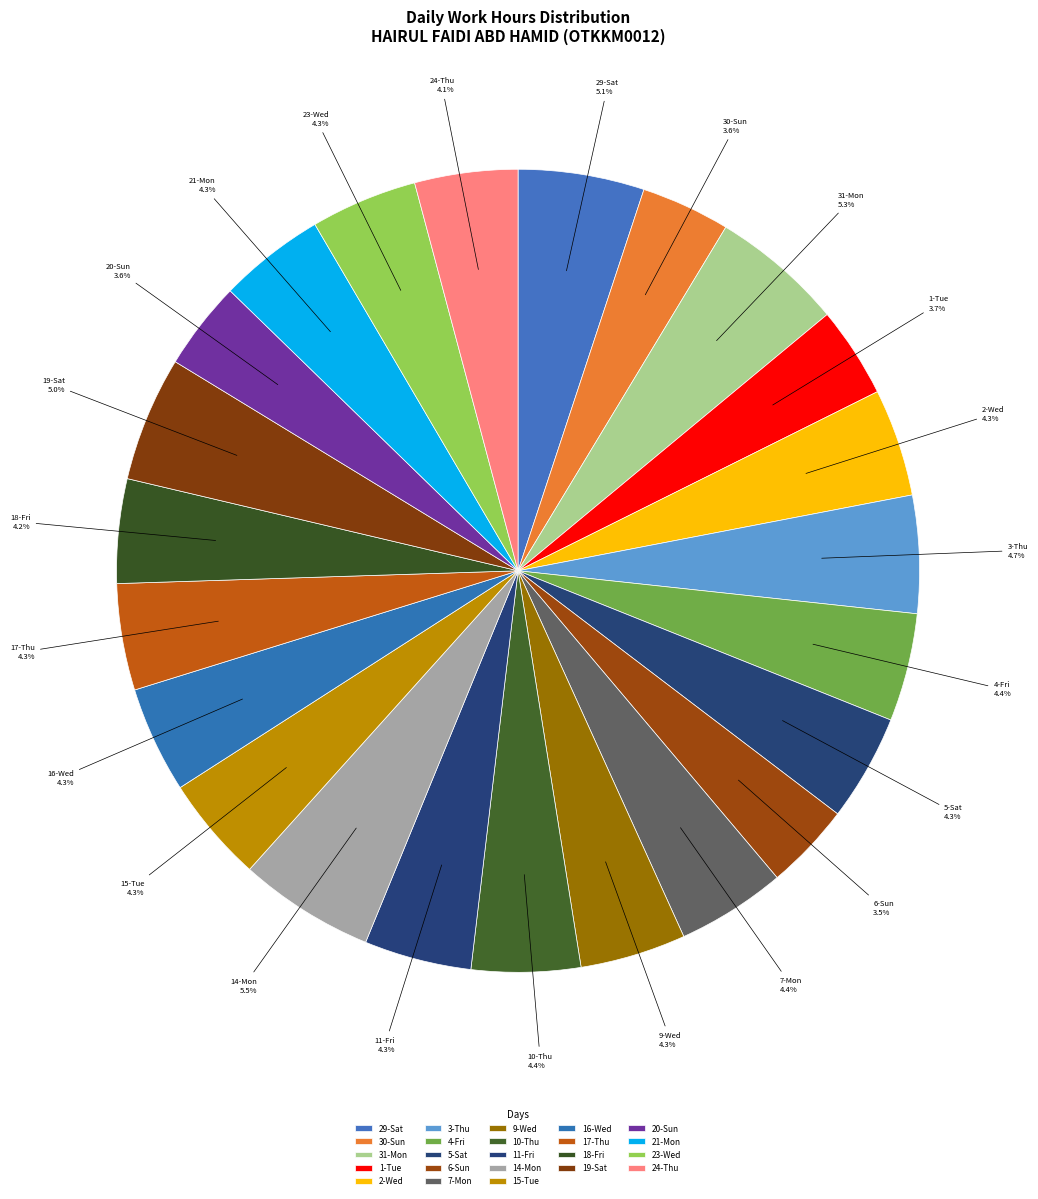

How many segments does this pie chart have?

23